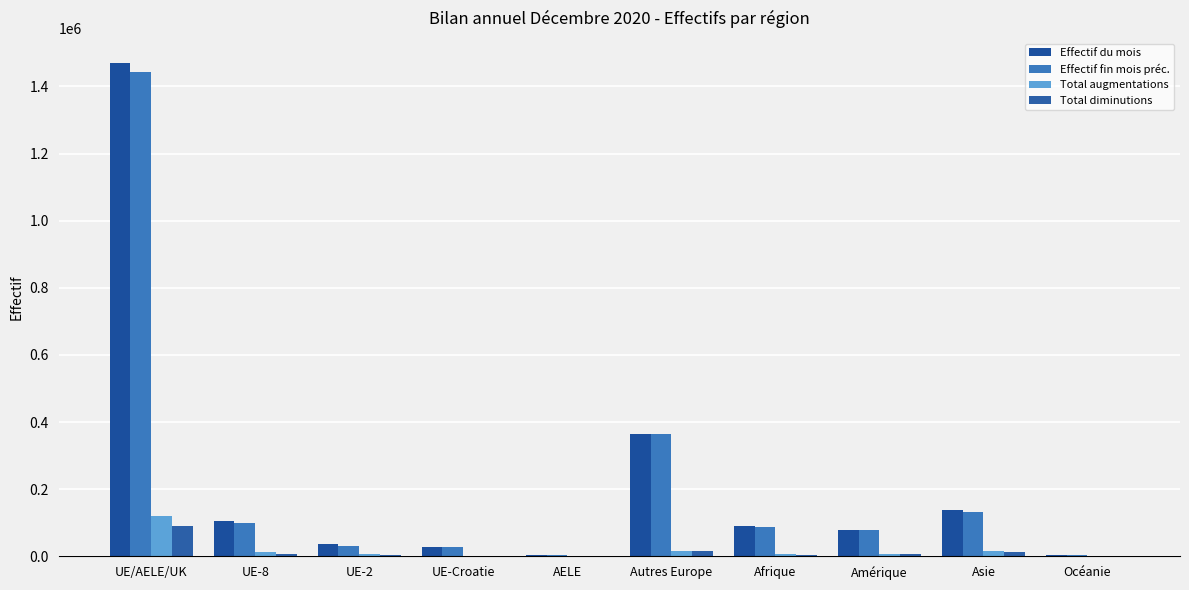

What is the maximum value shown in the chart?

1470945